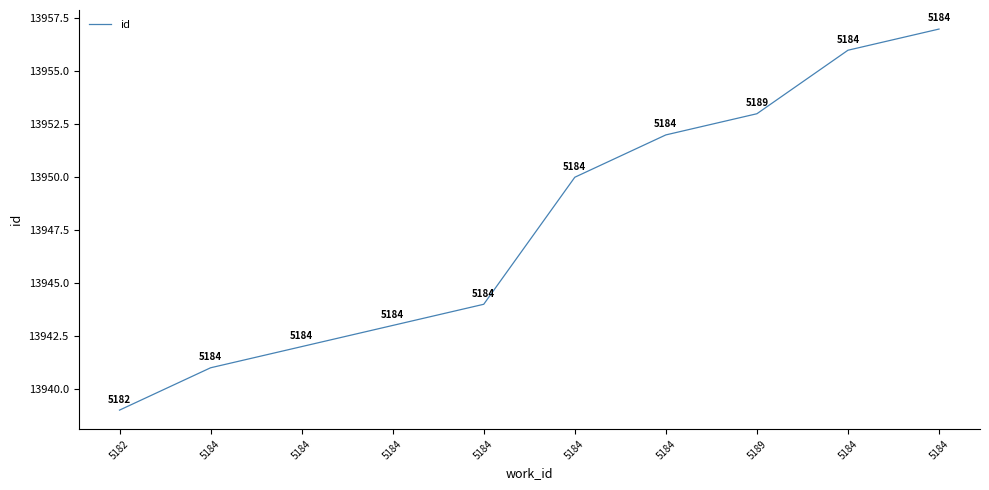

Does the chart display data point markers on the line(s)?

No